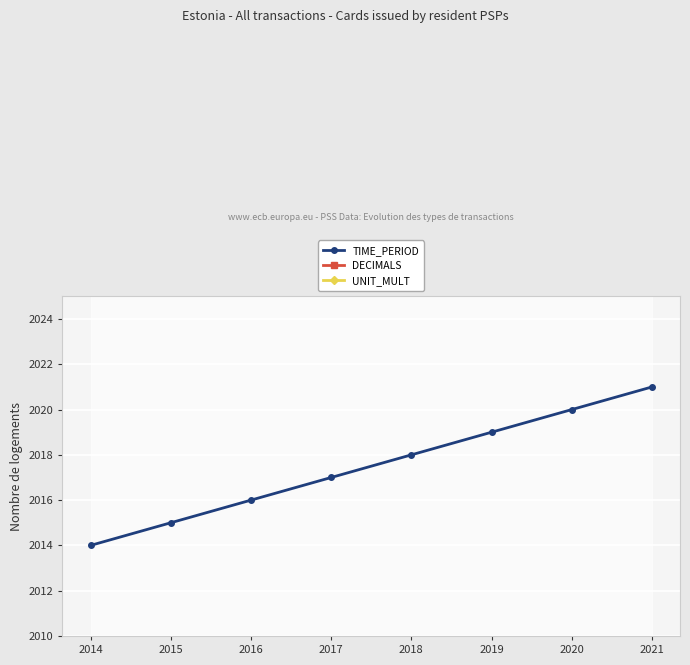

Between 2015 and 2018, which series saw the biggest shift?

TIME_PERIOD